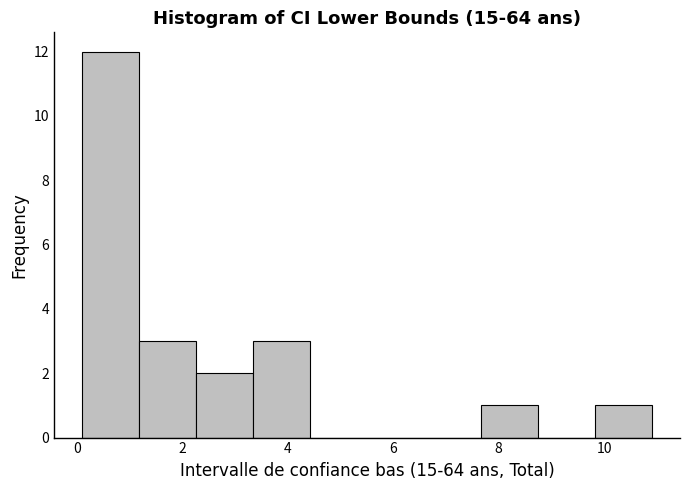

Reading left to right, list every bar in this chart as the range it spans on the x-axis followed by its height. Neither the bar edges nor the heights are printed on the chart, so give them approximately, as read against the axes.

0.10 to 1.18: 12
1.18 to 2.26: 3
2.26 to 3.34: 2
3.34 to 4.42: 3
4.42 to 5.50: 0
5.50 to 6.58: 0
6.58 to 7.66: 0
7.66 to 8.74: 1
8.74 to 9.82: 0
9.82 to 10.90: 1